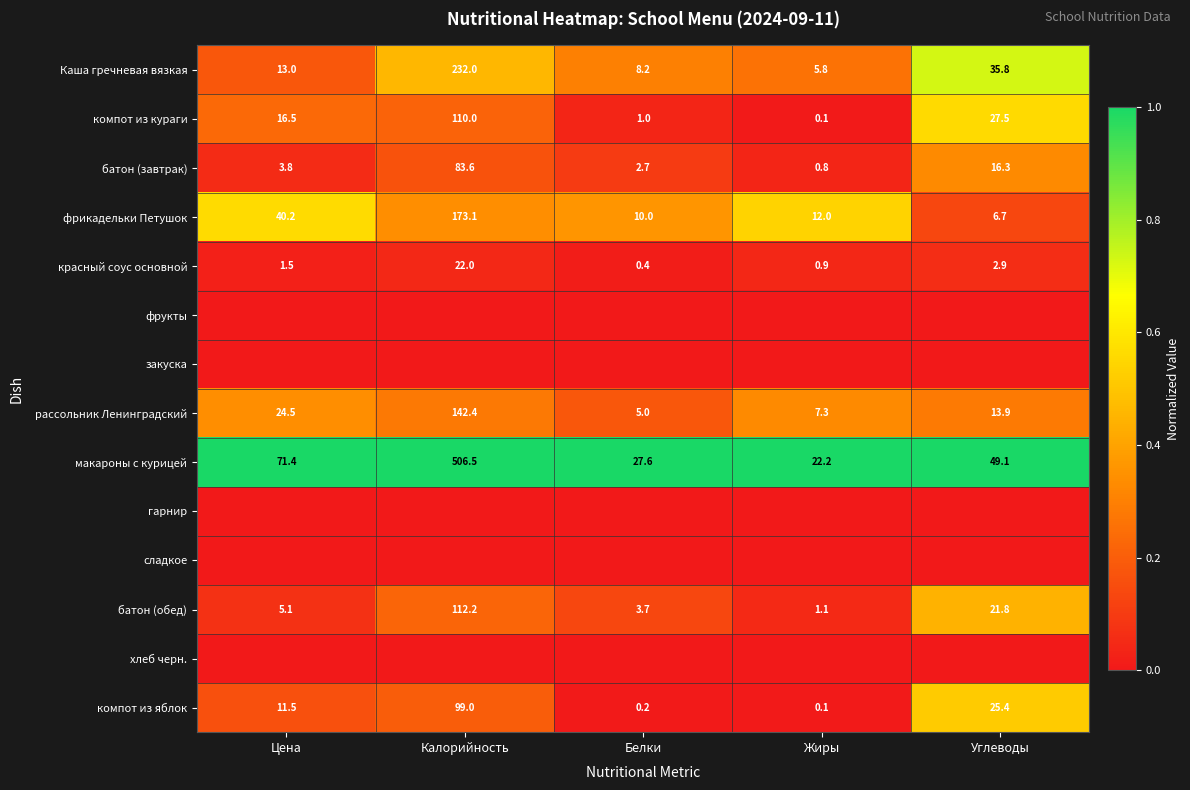

Is the value of красный соус основной at Белки greater than the value of фрикадельки Петушок at Жиры?

No